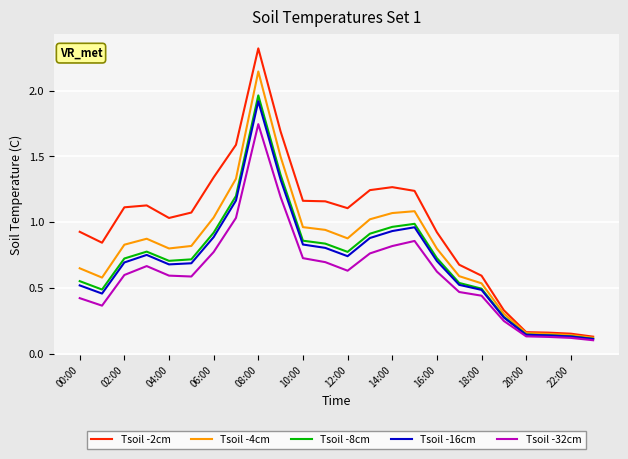

What is the maximum value shown in the chart?

2.3